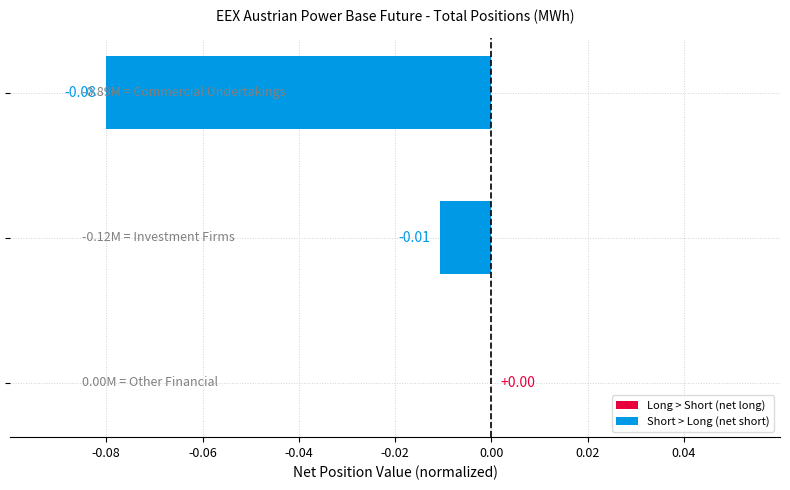

Count the number of data series in this chart.

1